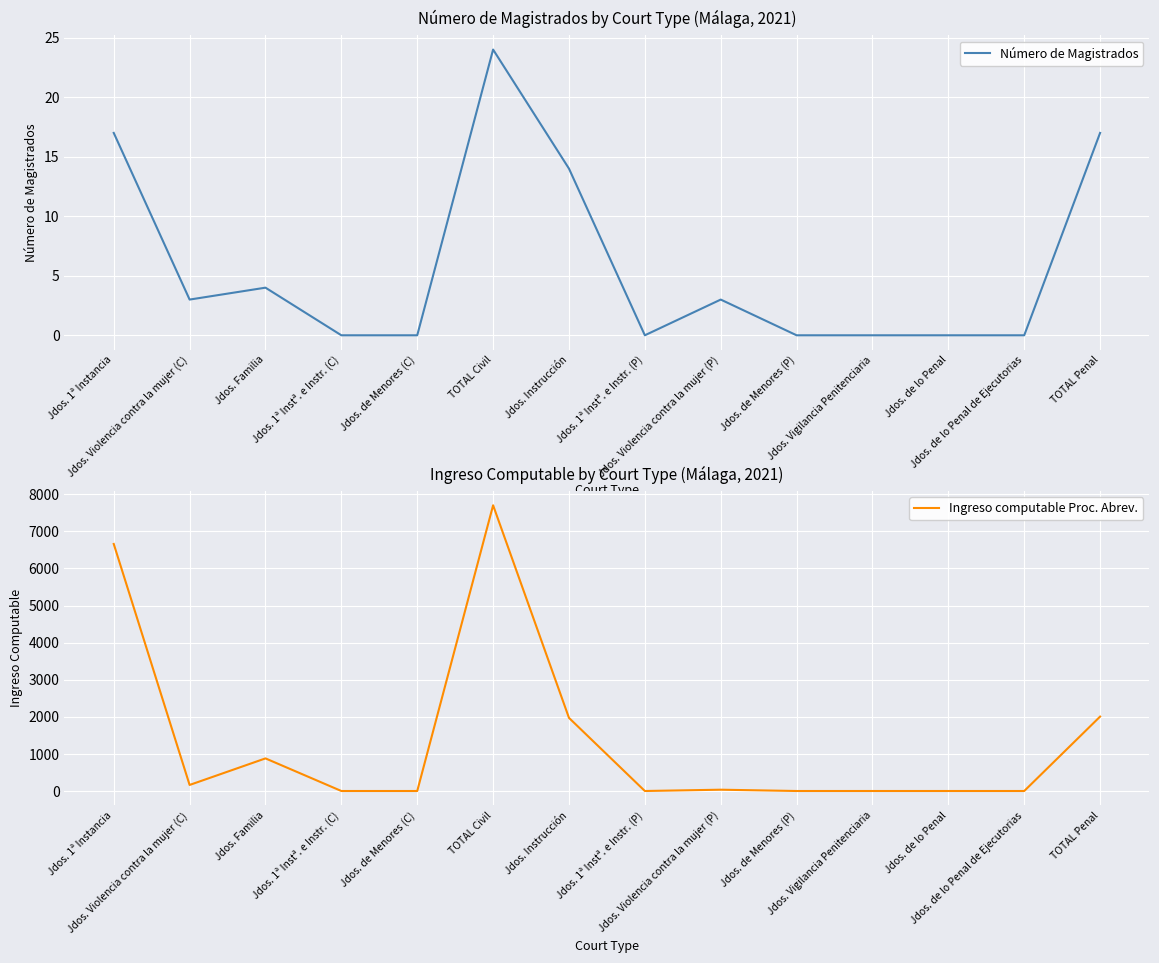

The Número de Magistrados series shows 0 at Jdos. de Menores (C). True or false?

True